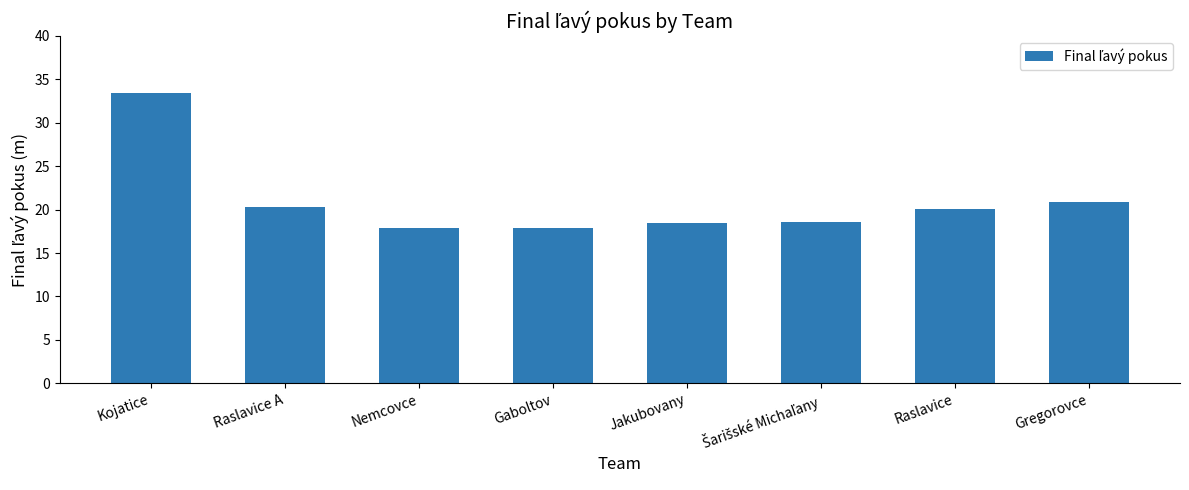

What is the approximate value at Gaboltov?

17.9